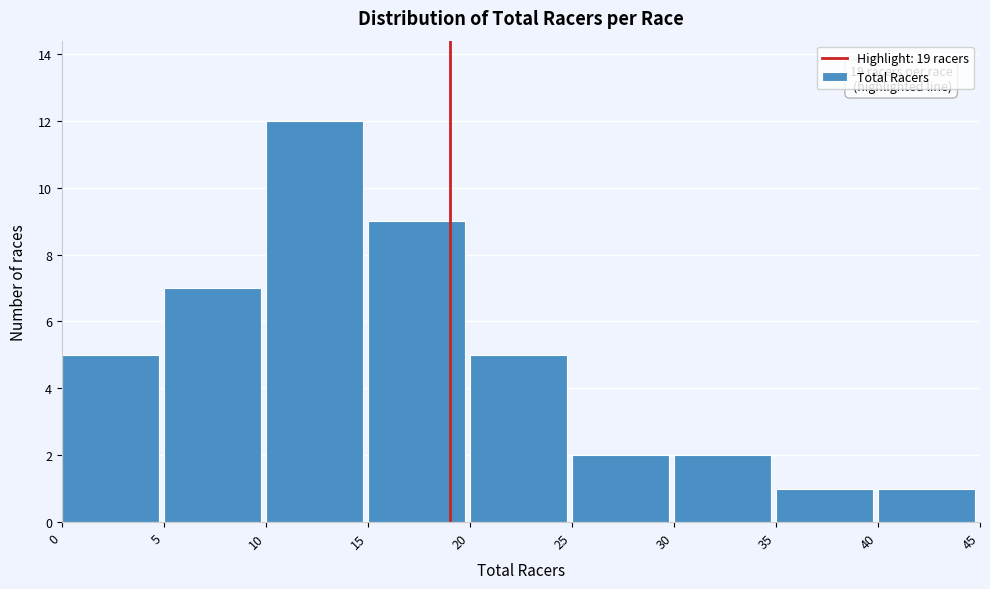

Over which range of the x-axis is the bar tallest?

10 to 15